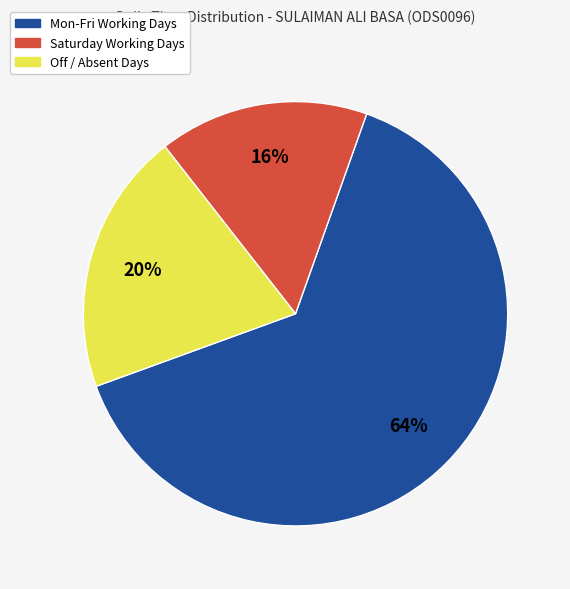

Is there a majority slice in this chart?

Yes